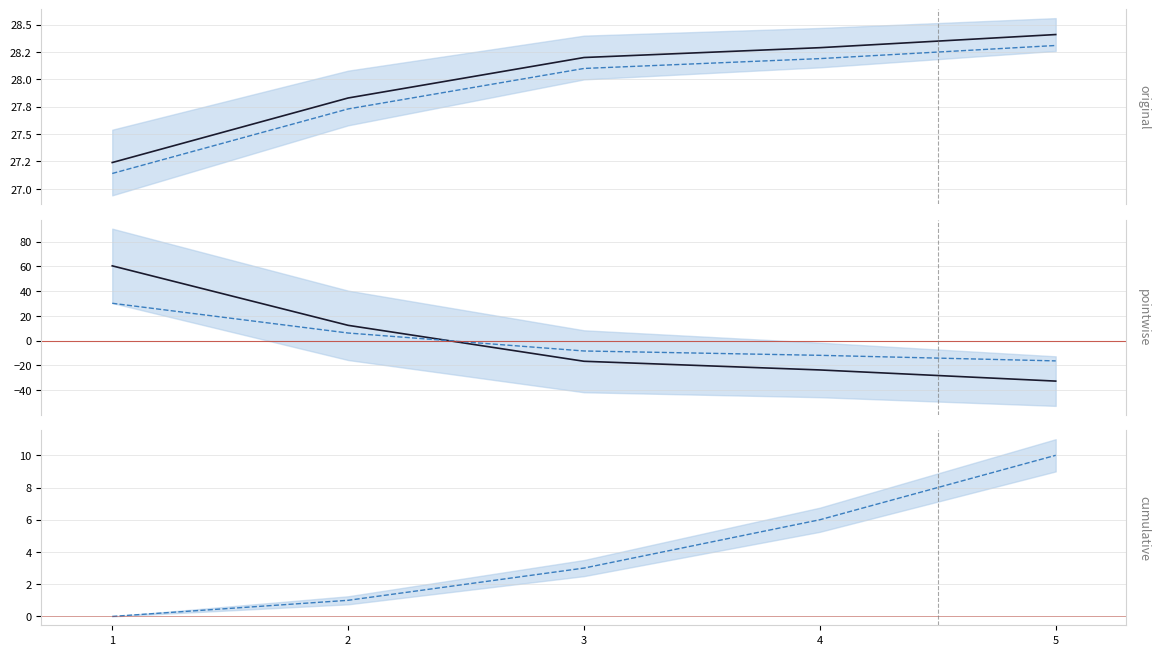

What is the sum of the Body values at 5 and 3?

-49.2